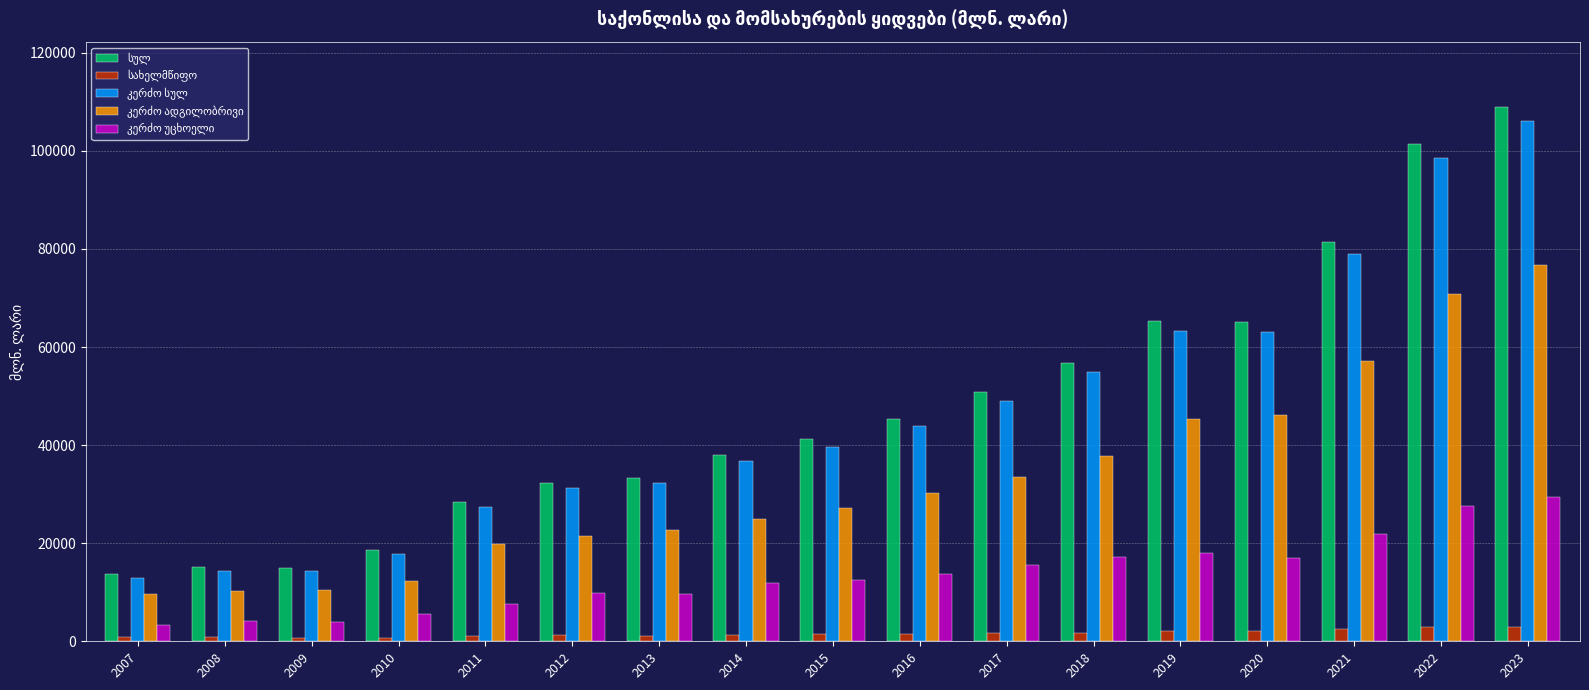

At which category is the sum across all series the highest?

2023